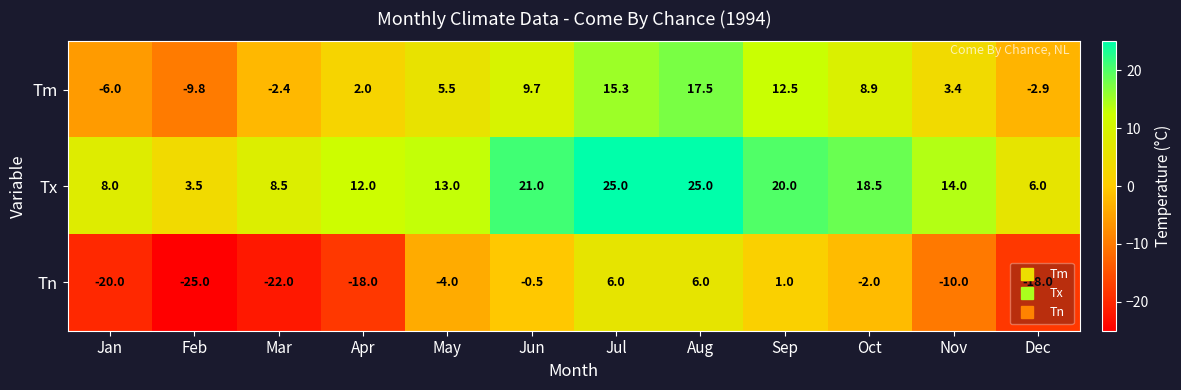

What is the difference between the maximum and minimum values in the Tm series?

27.3